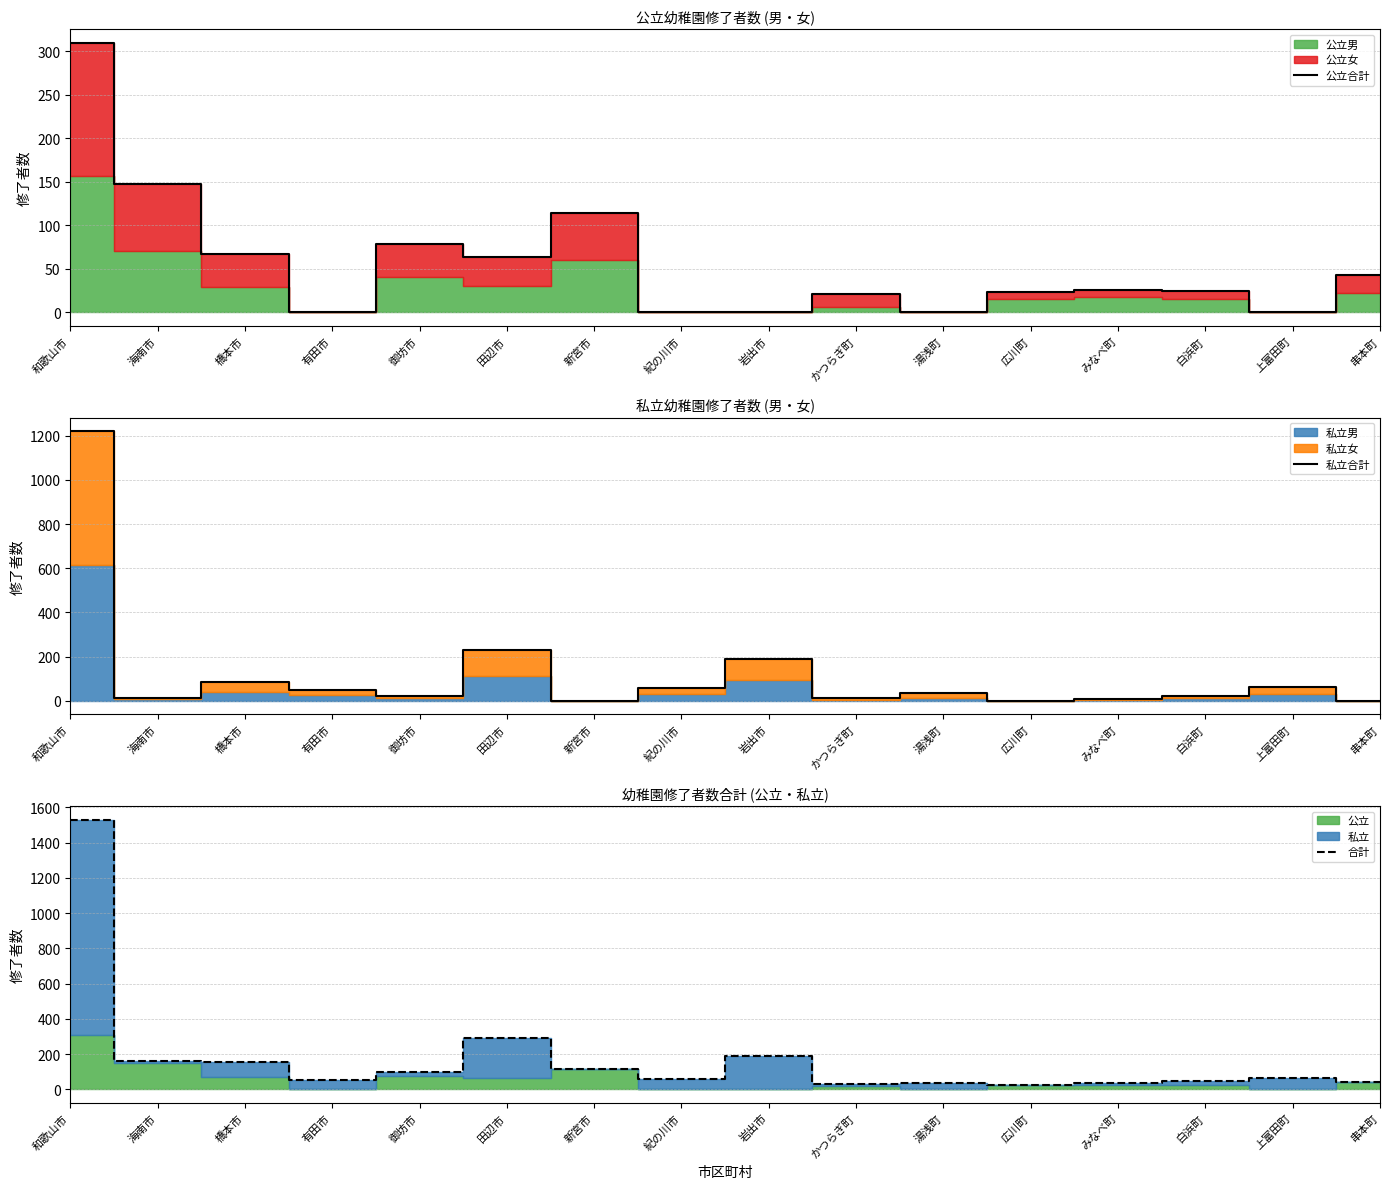

At which category is the sum across all series the highest?

和歌山市